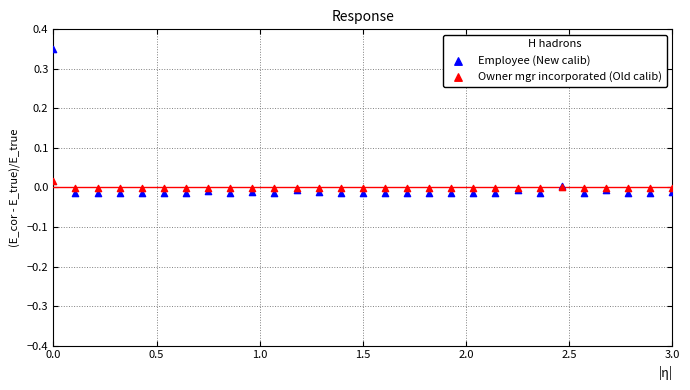

Which series reaches the minimum Y coordinate?

Employee (New calib)